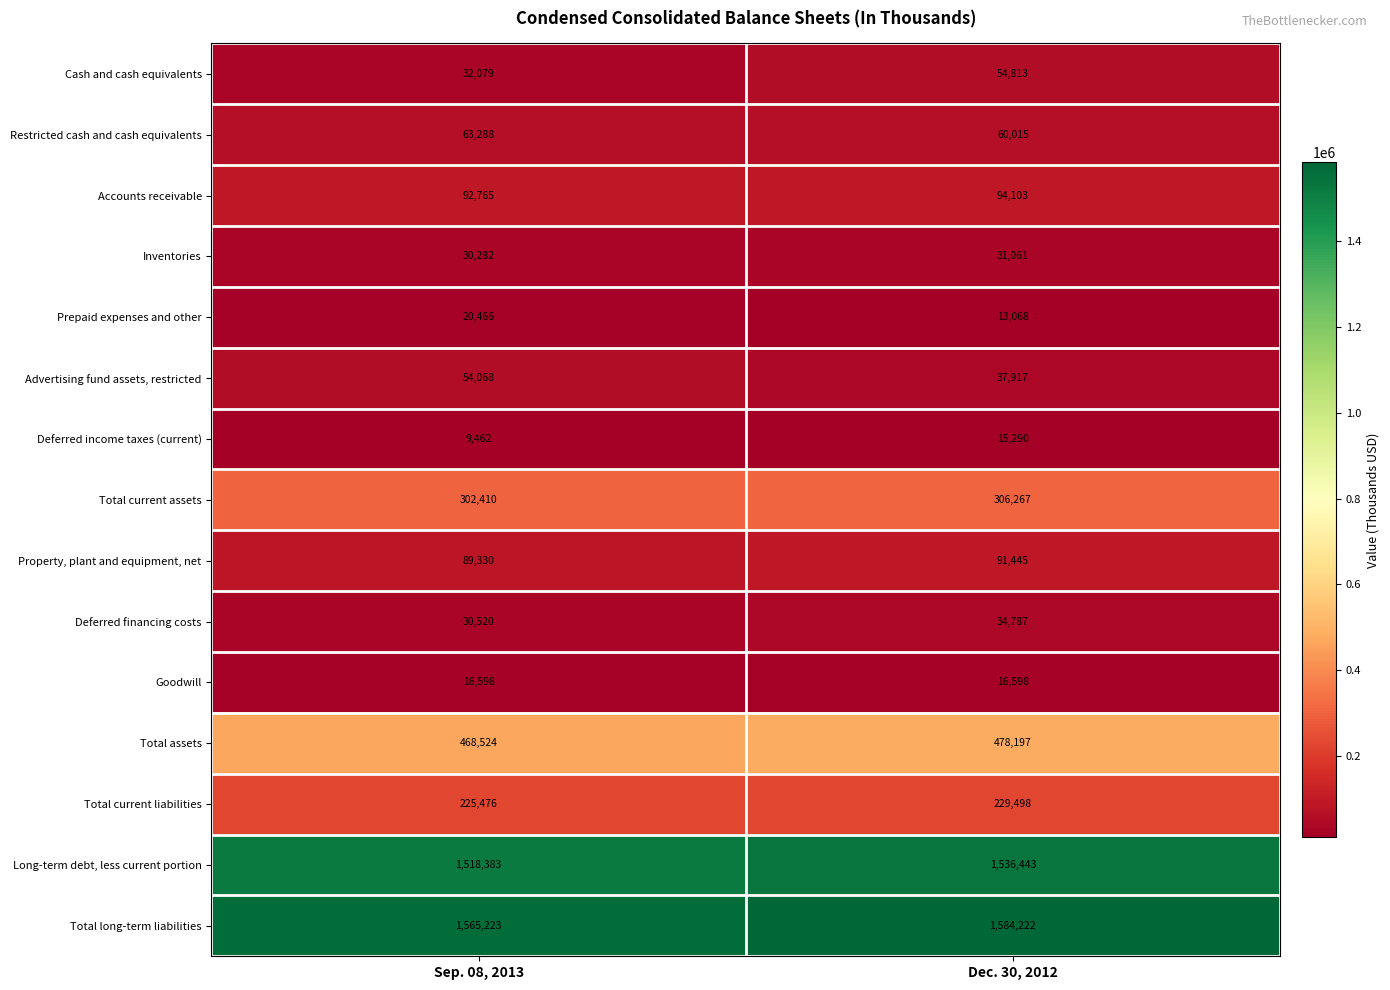

What is the lowest value of the Accounts receivable series?

92765